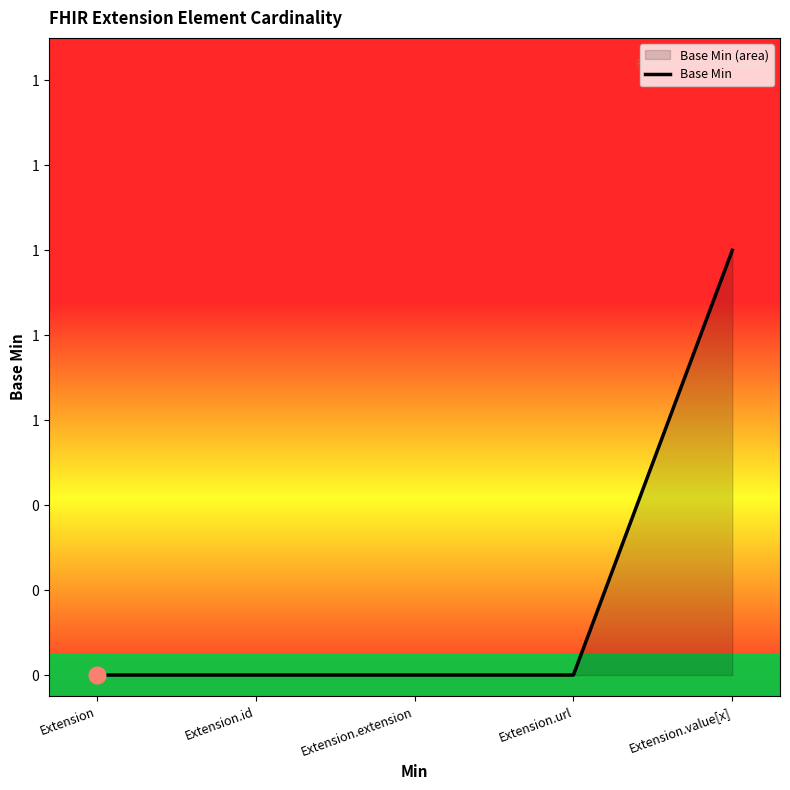

Which has a higher value, Extension or Extension.id?

Extension